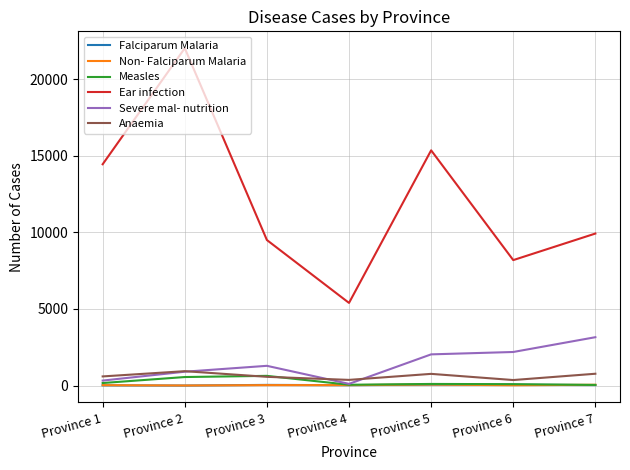

At which category does Severe mal- nutrition reach its first local valley?

Province 4